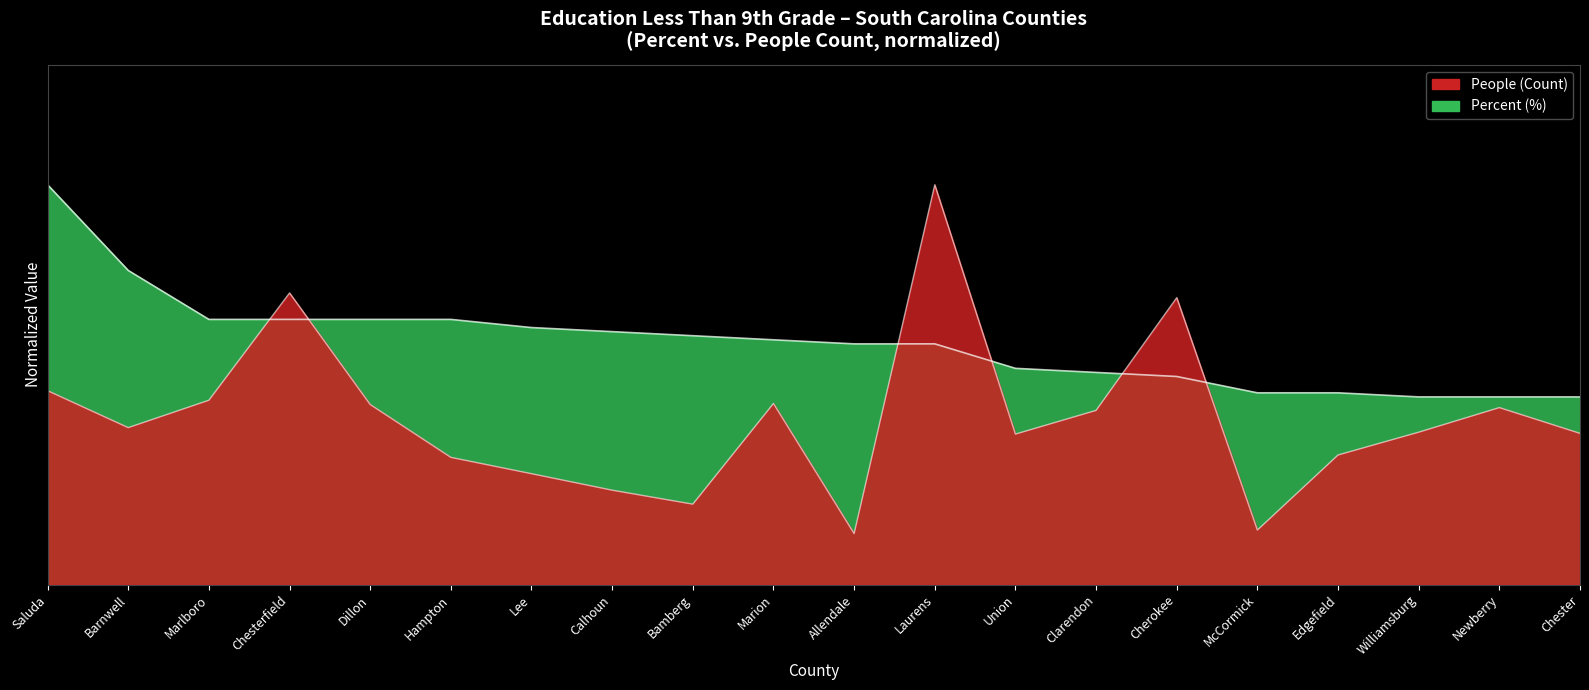

What is the approximate value of percent at Lee?

0.6